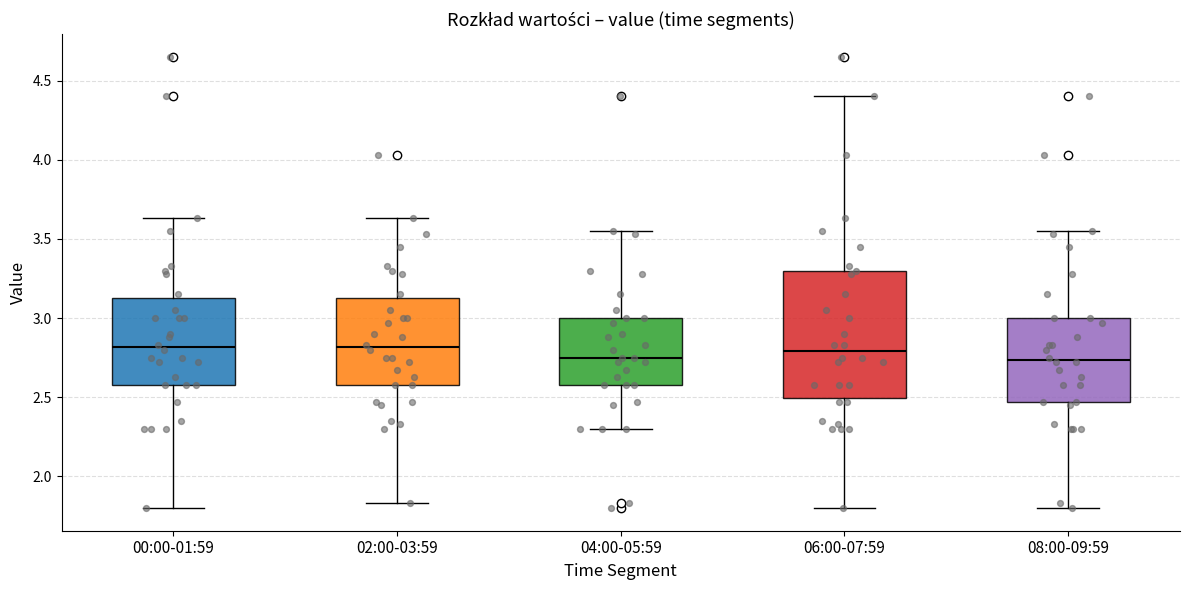

Reading left to right, read every box against the y-axis: the position of its median line, the range the box covers, and the ends of its whiskers. The values are not printed on the chart, so give them approximately, as read against the axis.

00:00-01:59: median 2.80, box 2.60 to 3.15, whiskers 1.80 to 3.65
02:00-03:59: median 2.80, box 2.60 to 3.15, whiskers 1.85 to 3.65
04:00-05:59: median 2.75, box 2.60 to 3.00, whiskers 2.30 to 3.55
06:00-07:59: median 2.80, box 2.50 to 3.30, whiskers 1.80 to 4.40
08:00-09:59: median 2.75, box 2.45 to 3.00, whiskers 1.80 to 3.55